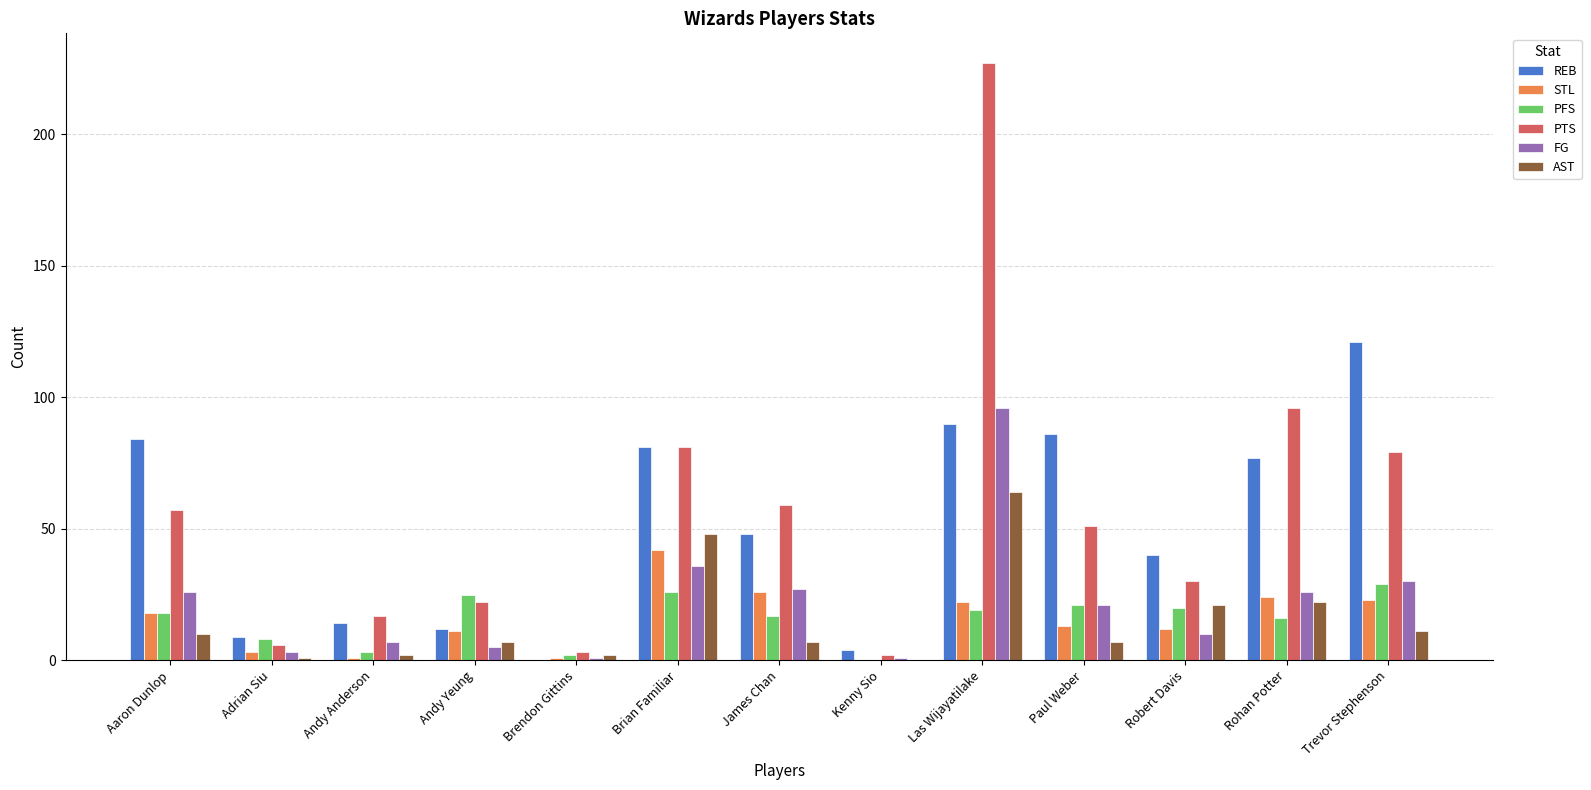

Does the chart contain stacked bars?

No